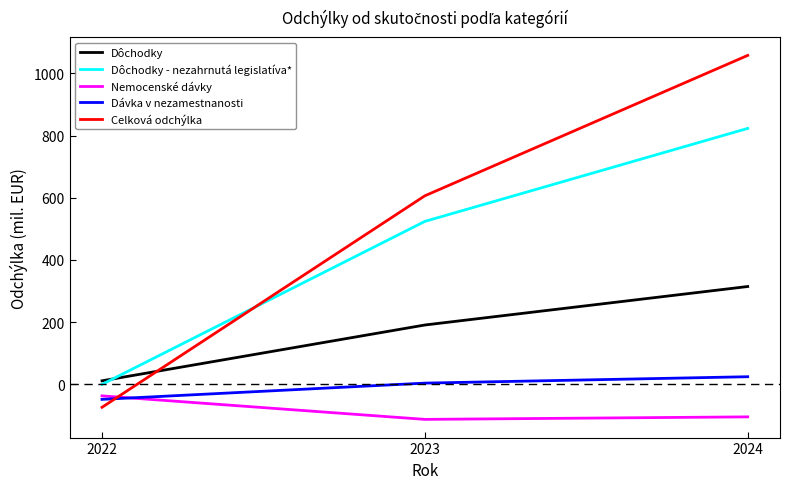

What is the lowest value of the Nemocenské dávky series?

-112.6